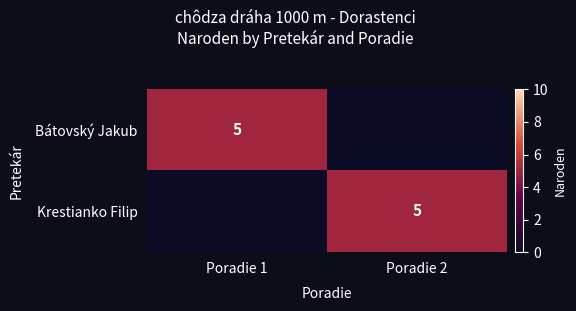

Which series changed the most between Poradie 1 and Poradie 2?

Bátovský Jakub